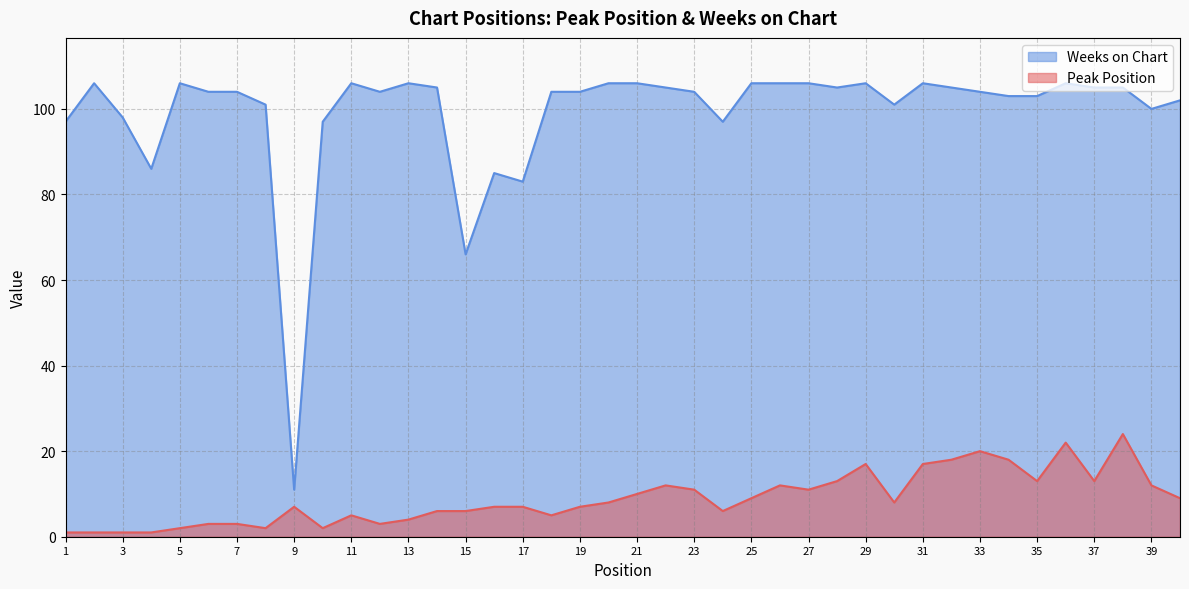

Count the number of data series in this chart.

2